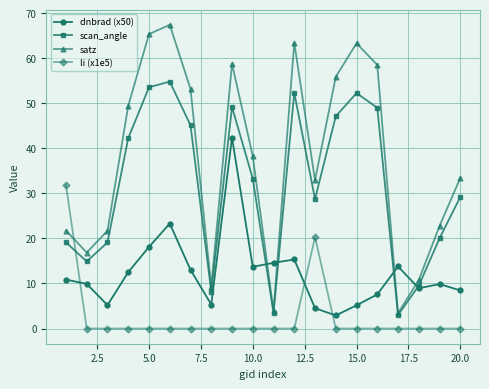

True or false: scan_angle has more than 2 points higher than both neighbors.

True